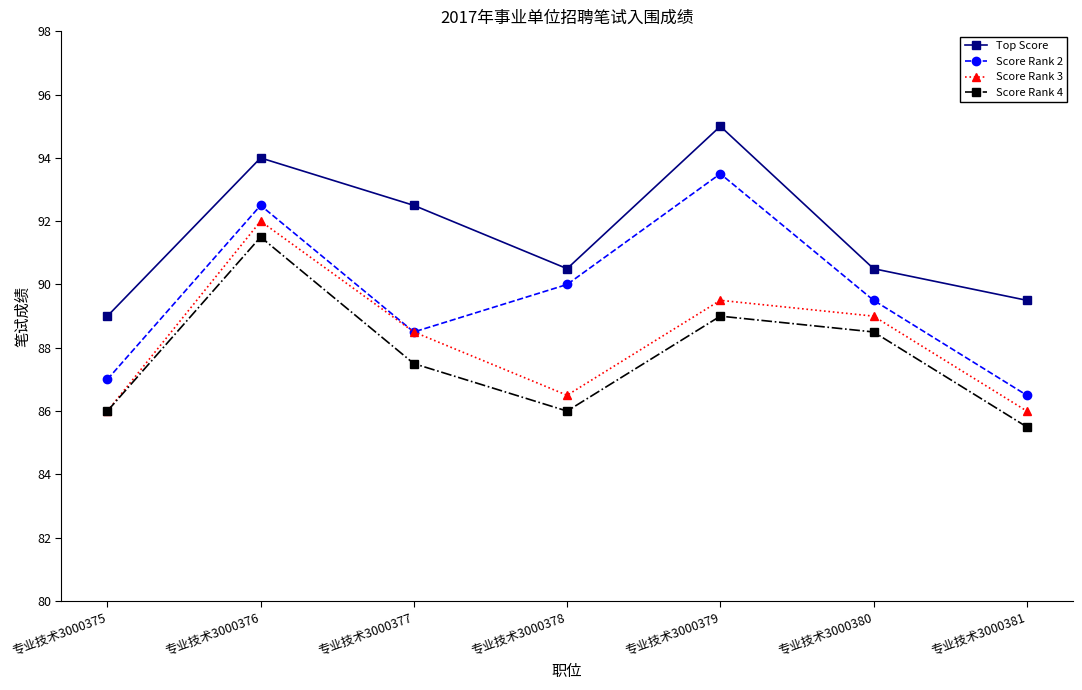

How many lines are shown in the chart?

4